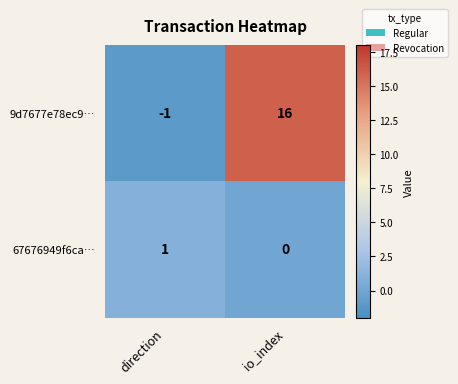

What is the average value of the 9d7677e78ec9… series?

8